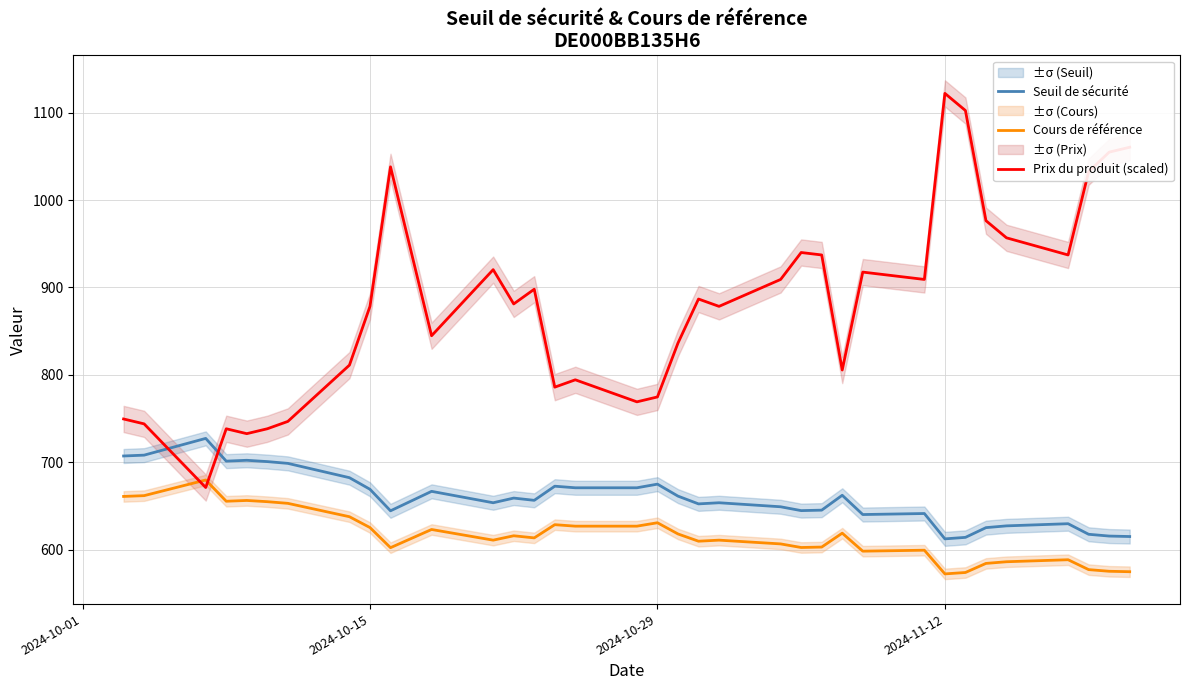

Is this an area chart (filled region under the line)?

No